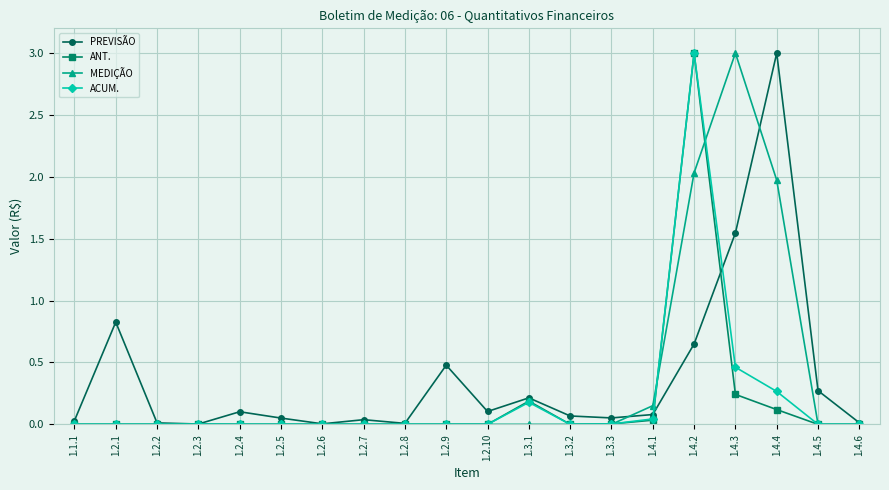

What is the label of the 19th point from the right?

1.2.1